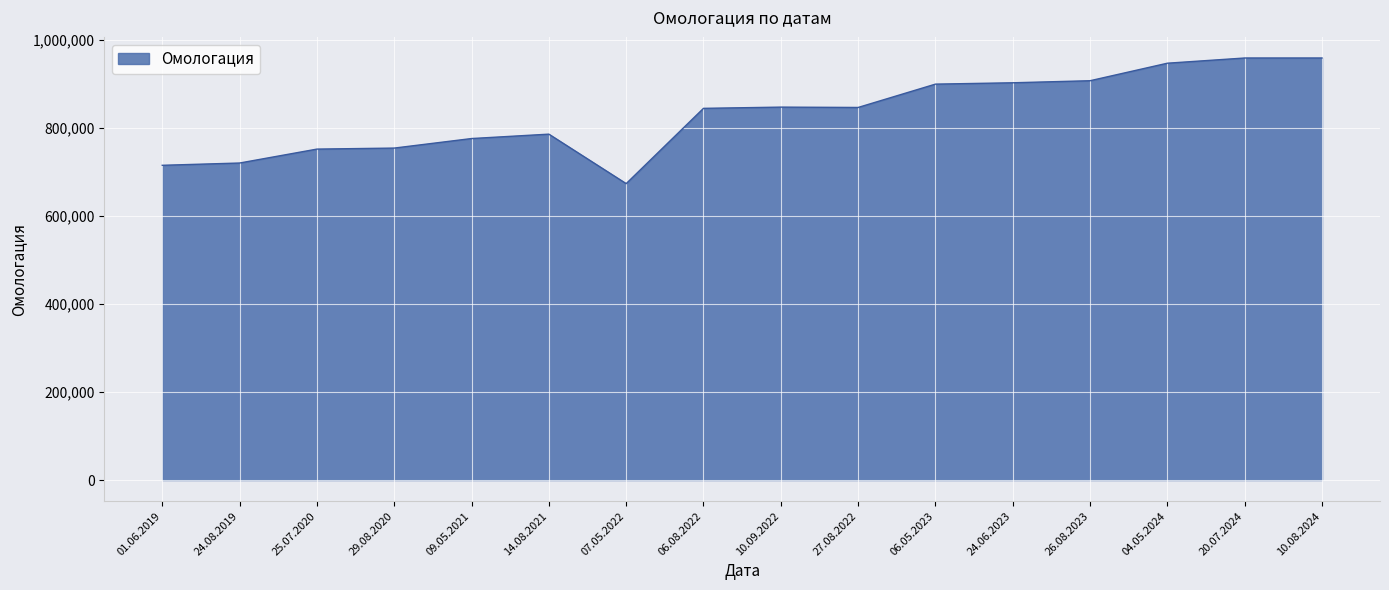

What position from the left is 26.08.2023?

13